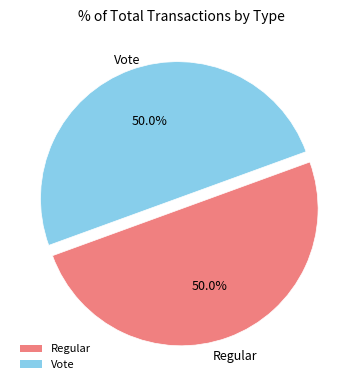

What percentage is NOT represented by Vote?

50.0%